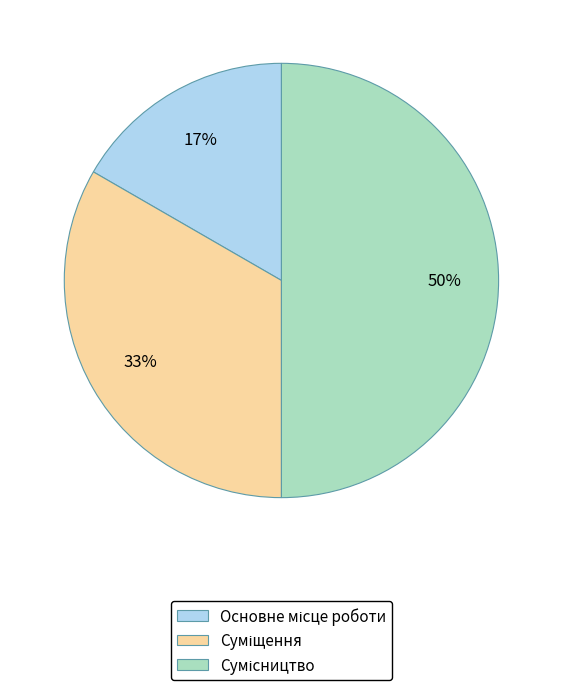

To the nearest percent, what is the average slice percentage?

33%